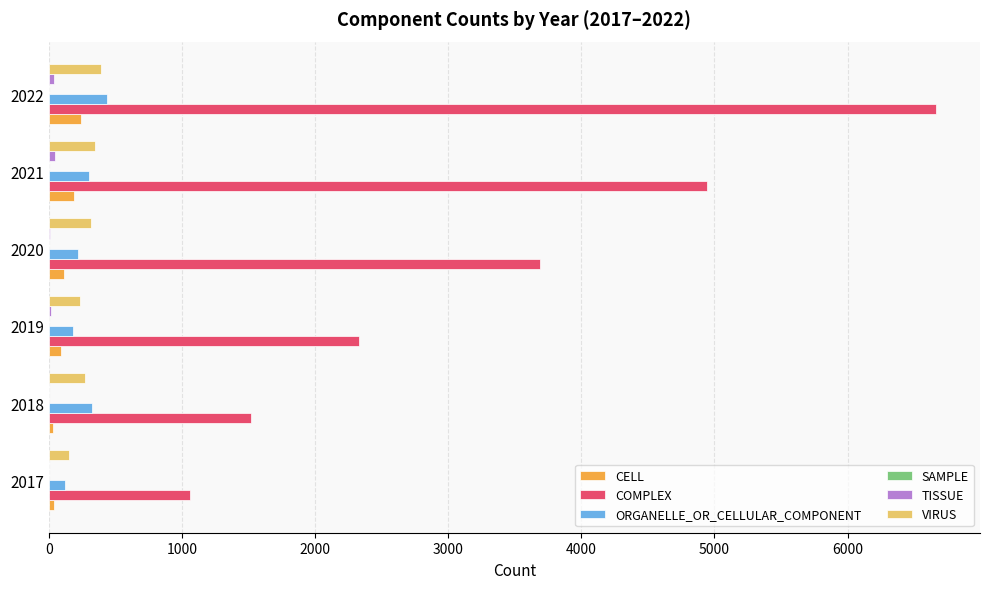

Count the number of categories in the chart.

6